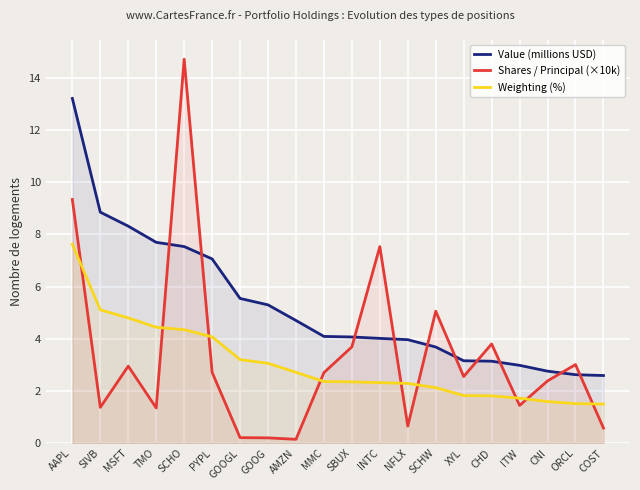

How many data points in Value (millions USD) are above 4?

12